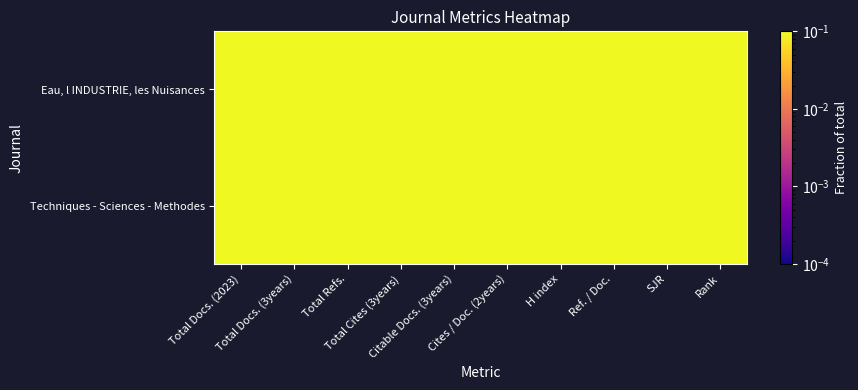

At which category is the sum across all series the highest?

Total Docs. (2023)